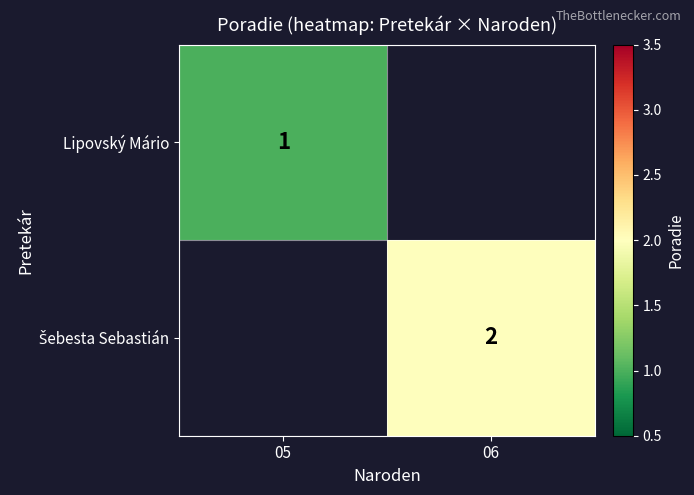

The Lipovský Mário series shows 1 at 05. True or false?

True